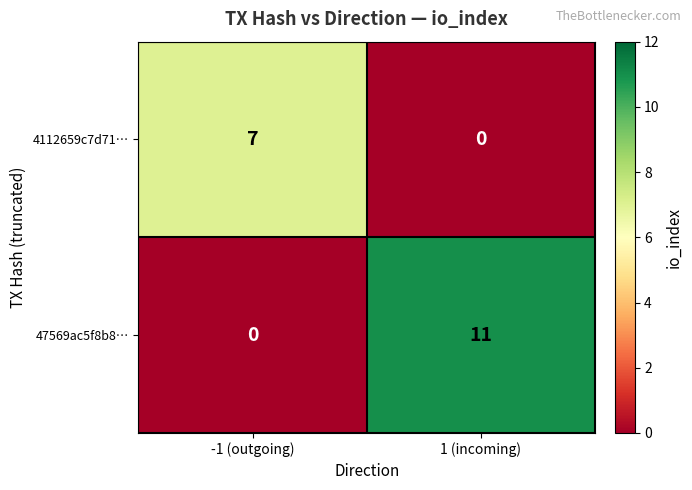

True or false: 4112659c7d71… has a value of 0 at 1 (incoming).

True